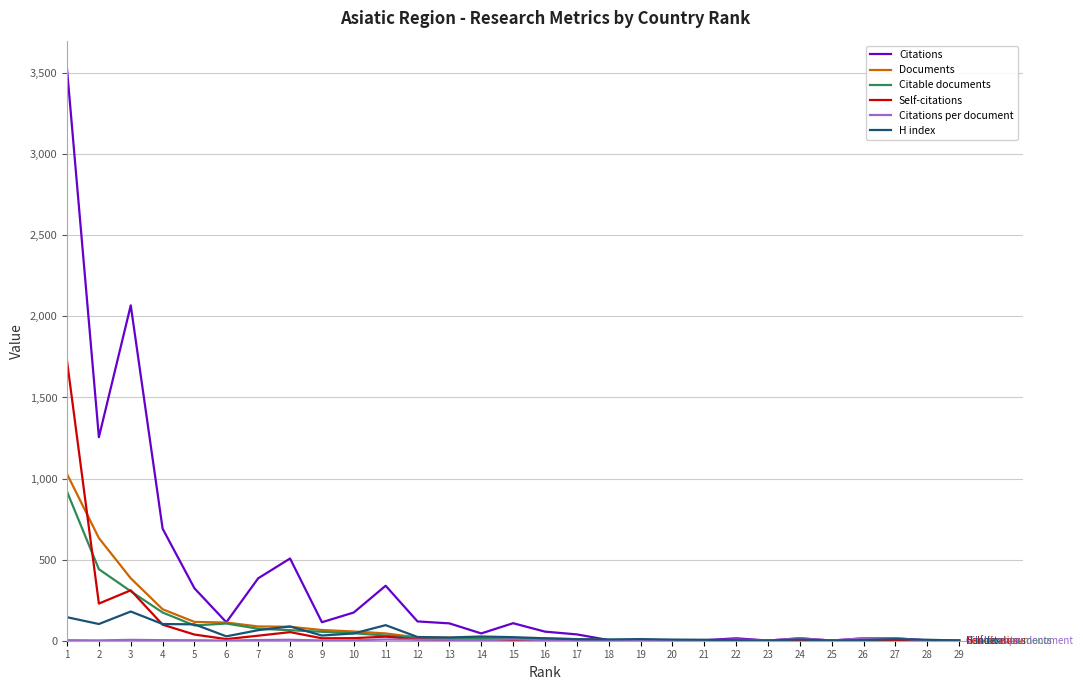

Is this an area chart (filled region under the line)?

No